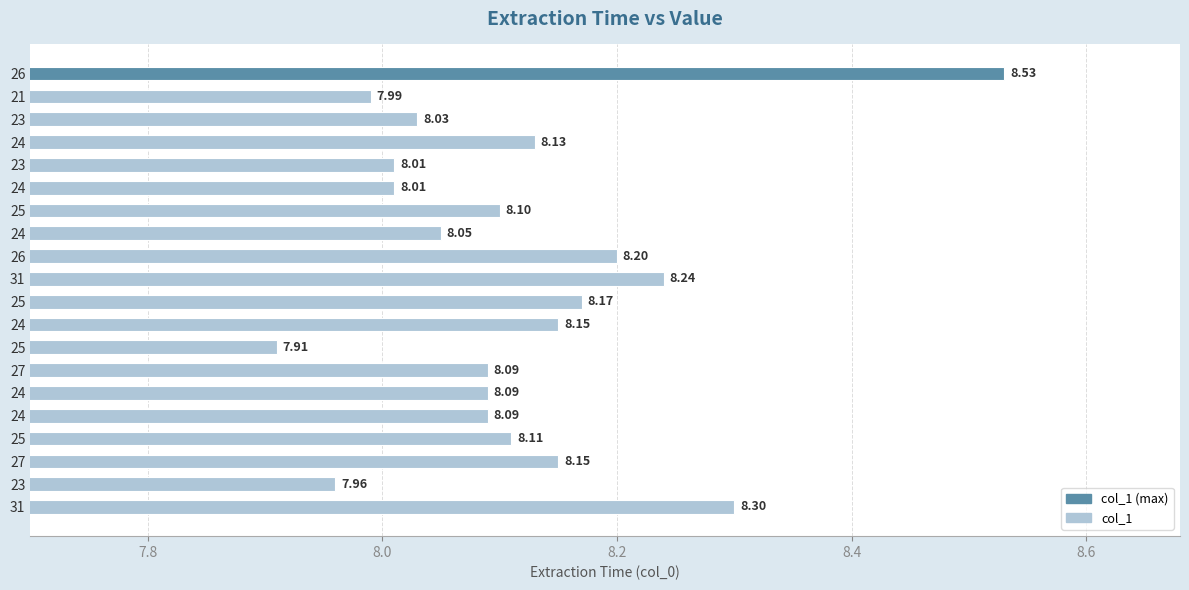

What is the average value?

8.1